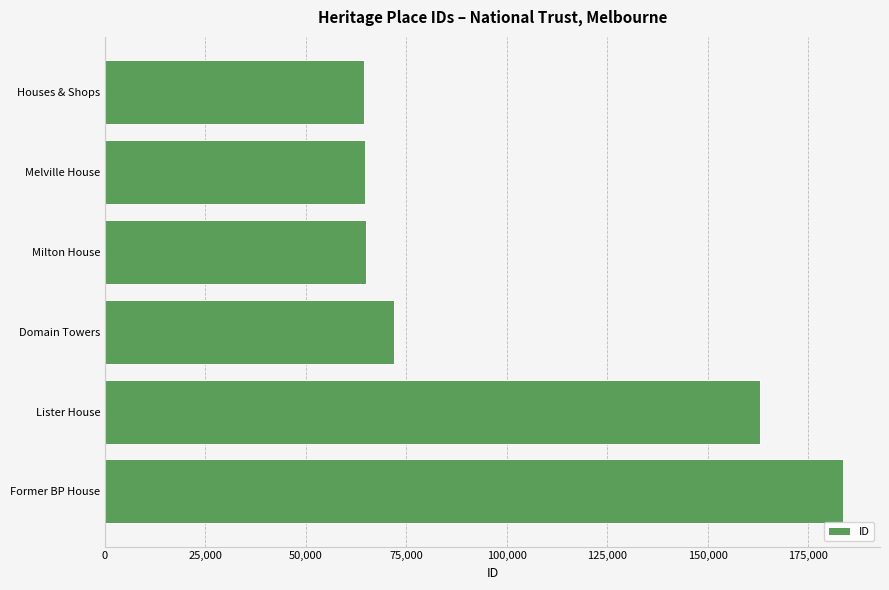

At which label is the value closest to 124035?

Lister House